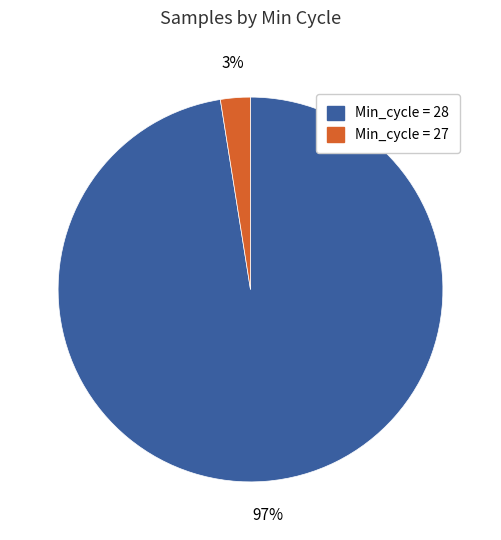

Does any single category account for the majority?

Yes